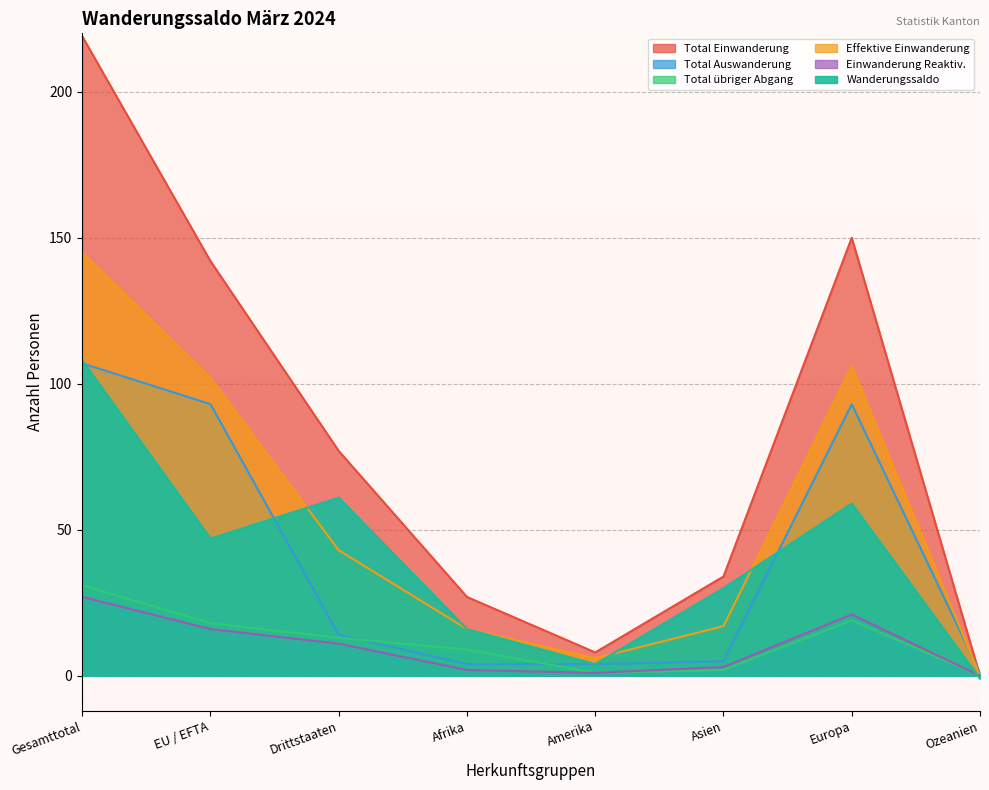

Where does the Total Auswanderung series first go above 14?

Gesamttotal